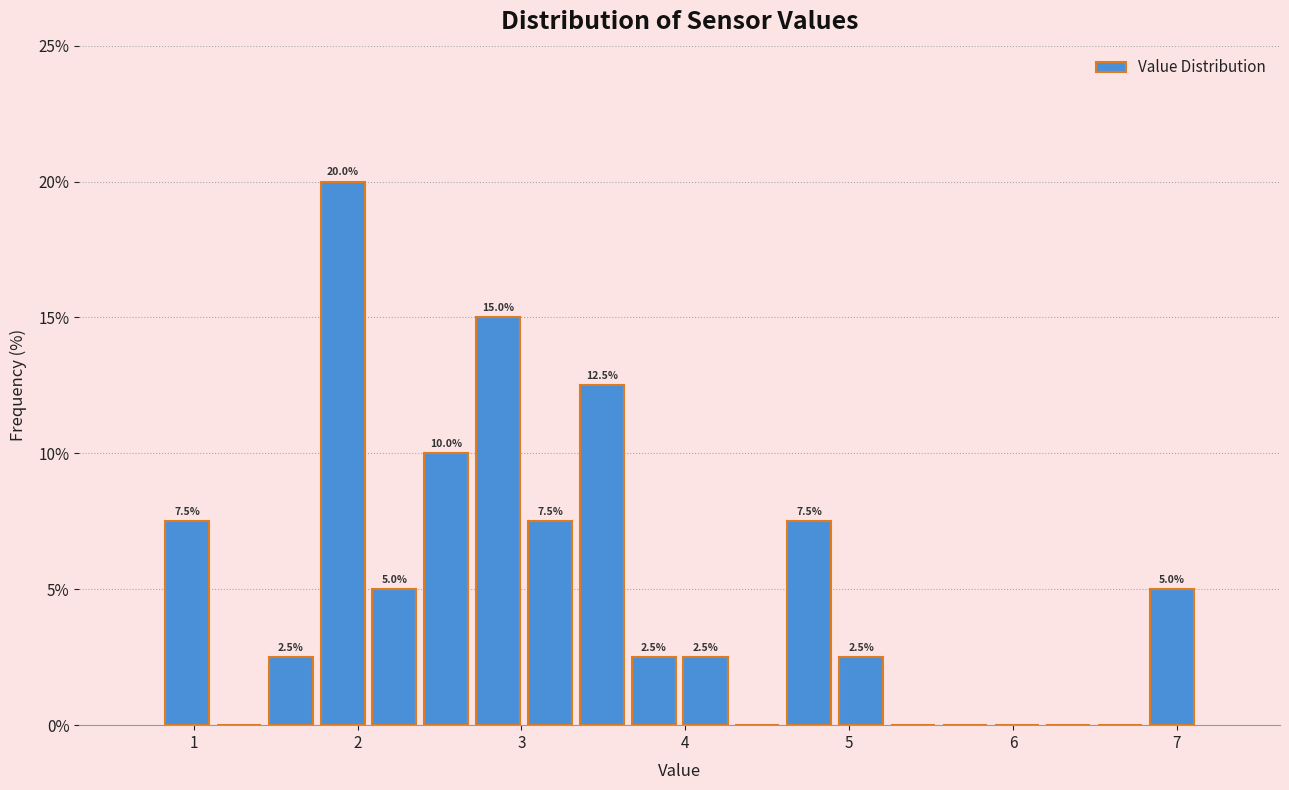

Around what value on the x-axis is the tallest bar? Give the approximate position of its centre, as read against the axis.

1.9